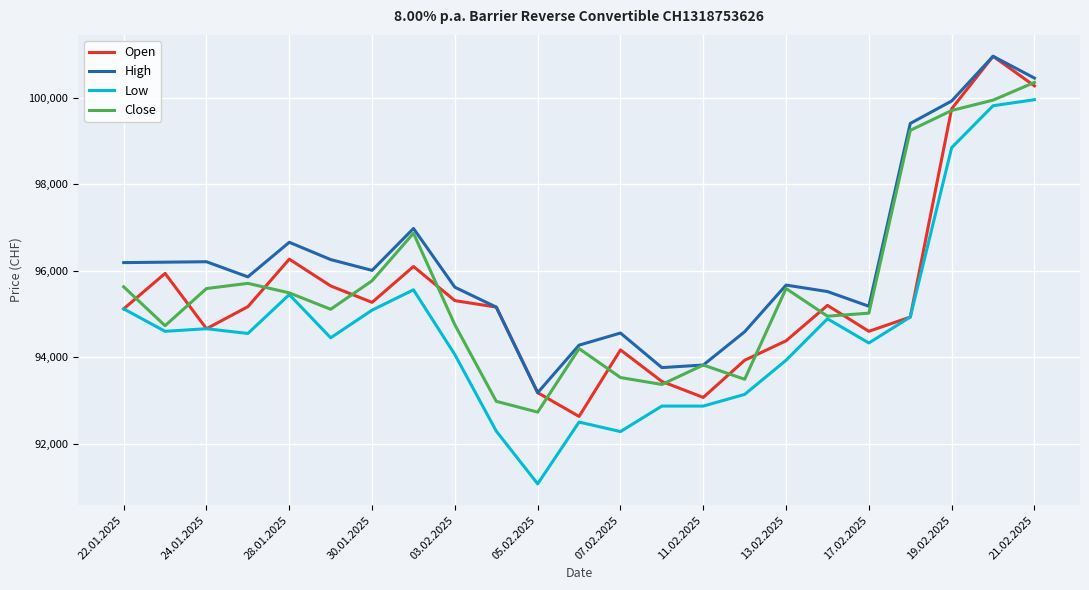

True or false: Open has more than 2 interior local peaks.

True